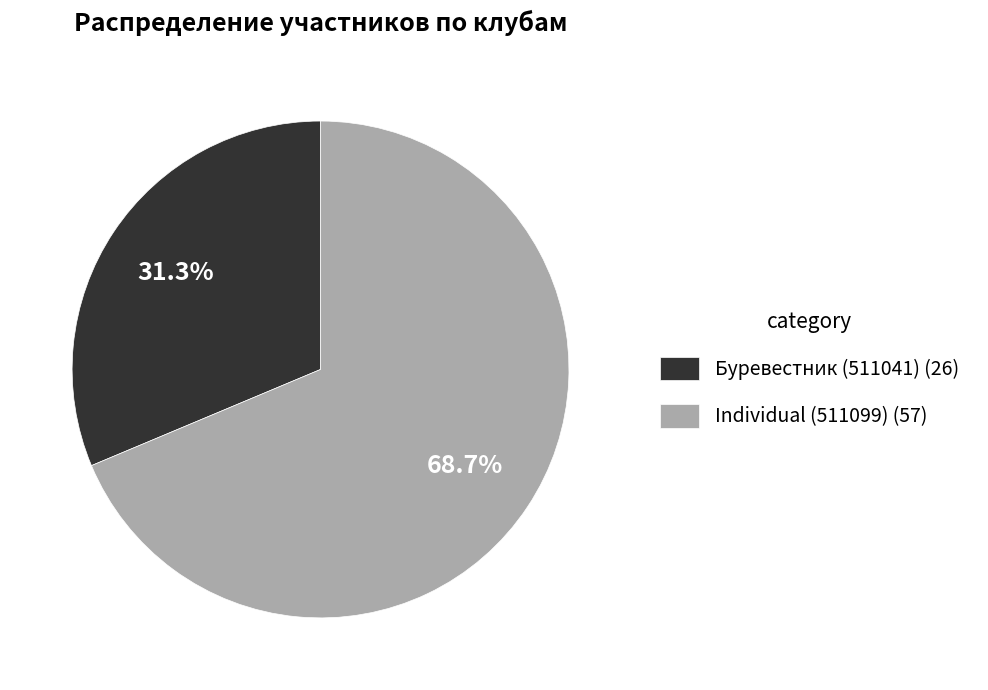

Between Individual (511099) and Буревестник (511041), which is larger?

Individual (511099)